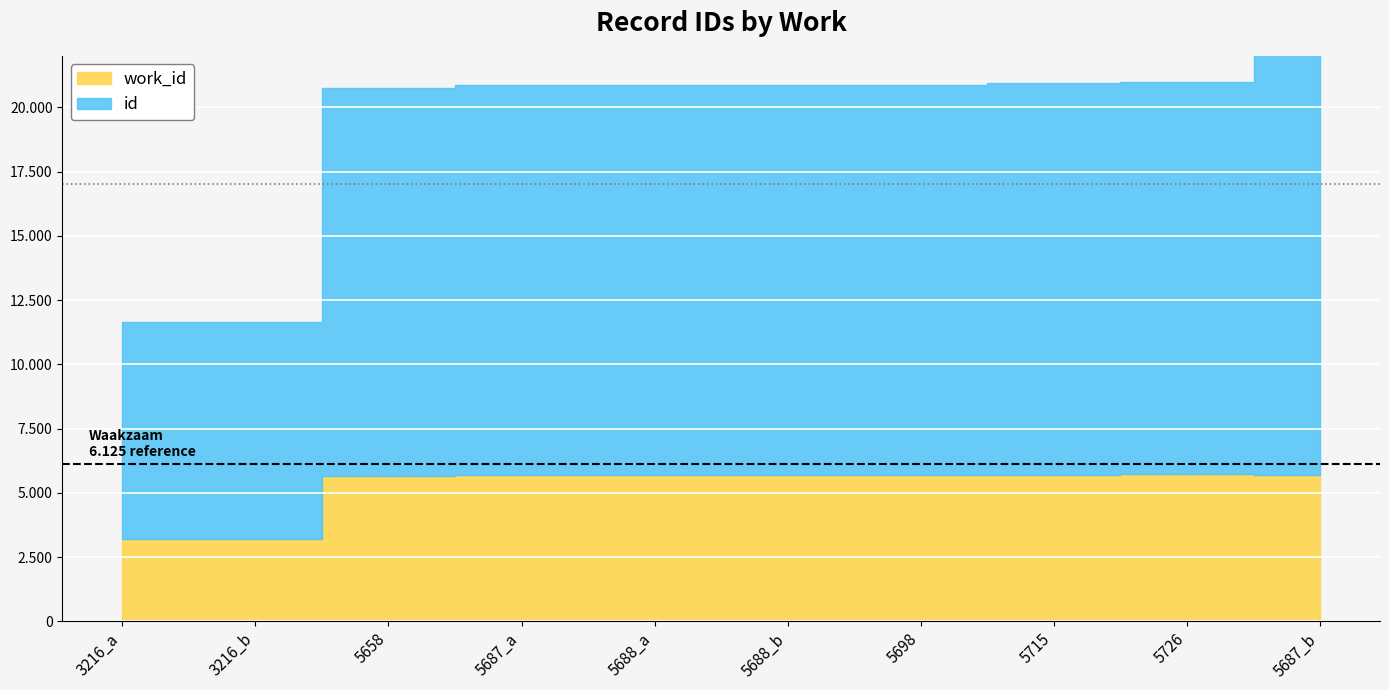

Reading left to right, what are all the values shown in this chart?

id: 8447	8449	15114	15167	15181	15182	15190	15232	15262	18916
work_id: 3216	3216	5658	5687	5688	5688	5698	5715	5726	5687